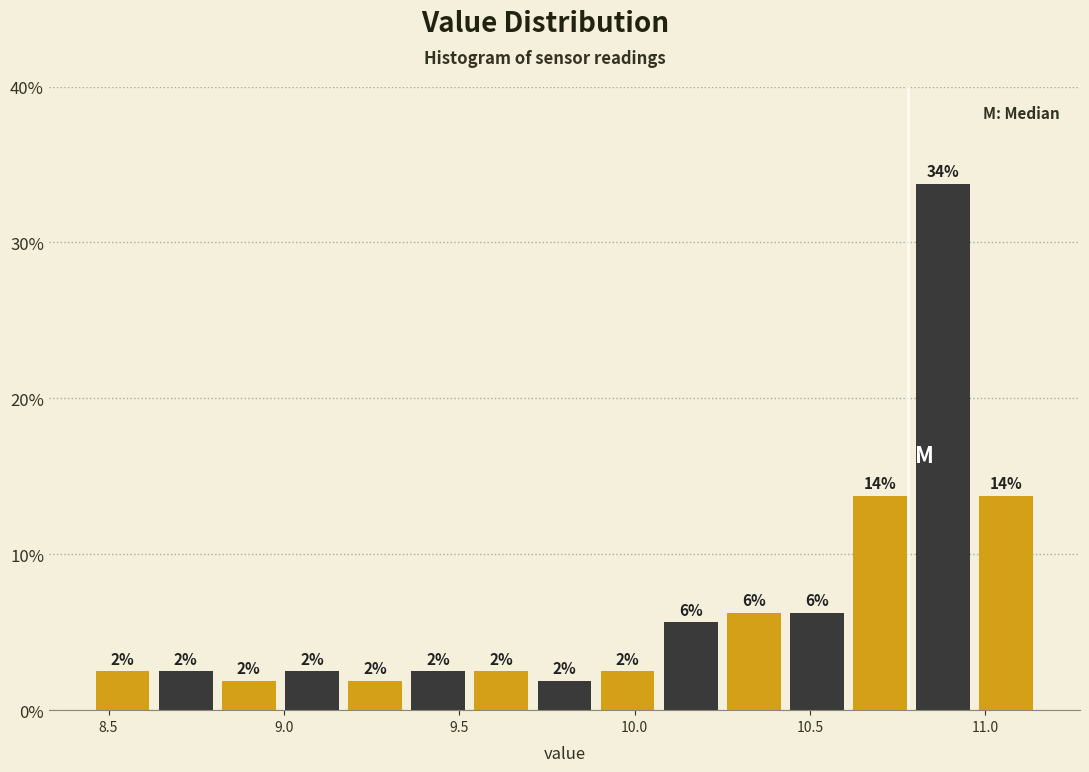

Read against the x-axis, roughly where is the centre of the tallest bar?

10.90